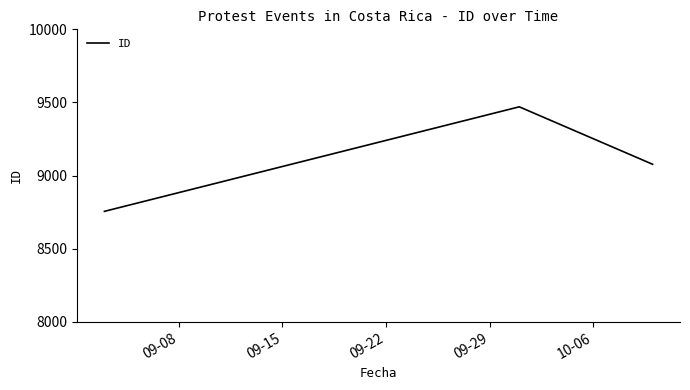

How many categories are shown in the chart?

3